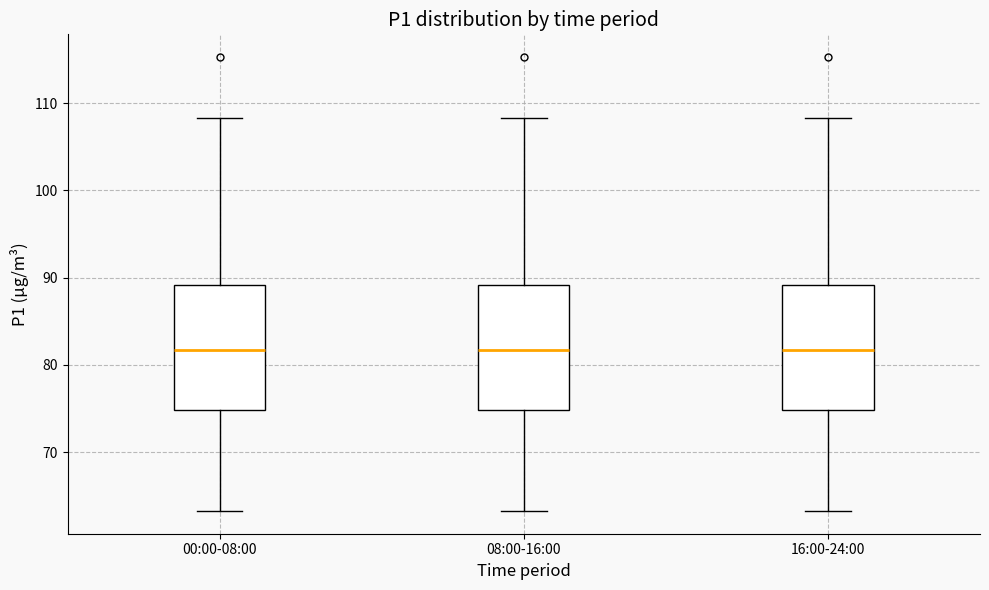

Reading left to right, transcribe this box plot: for each box, give where its median line is, the range the box spans, and where its two whiskers end, as read against the y-axis. The values are not printed on the chart, so give them approximately, as read against the axis.

00:00-08:00: median 82, box 75 to 89, whiskers 63 to 108
08:00-16:00: median 82, box 75 to 89, whiskers 63 to 108
16:00-24:00: median 82, box 75 to 89, whiskers 63 to 108